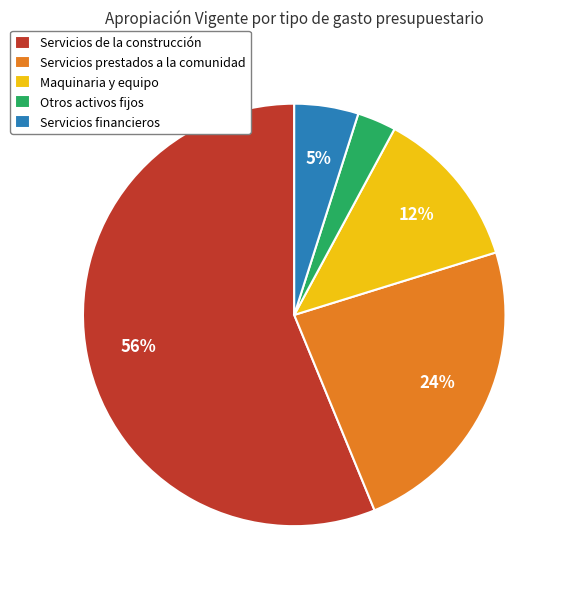

Do Servicios de la construcción and Servicios prestados a la comunidad together represent more than half of the pie?

Yes